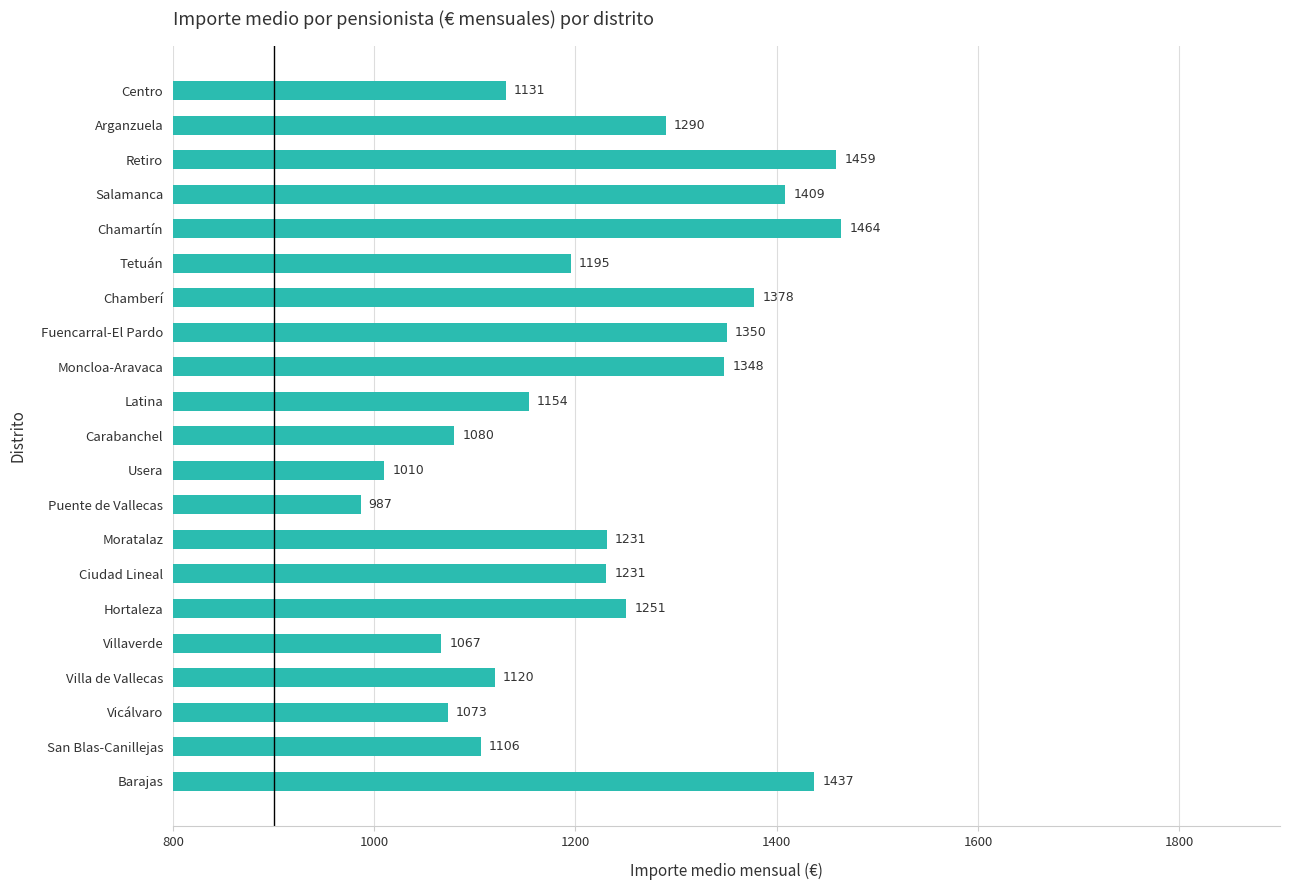

What is the approximate value at Retiro?

1459.0